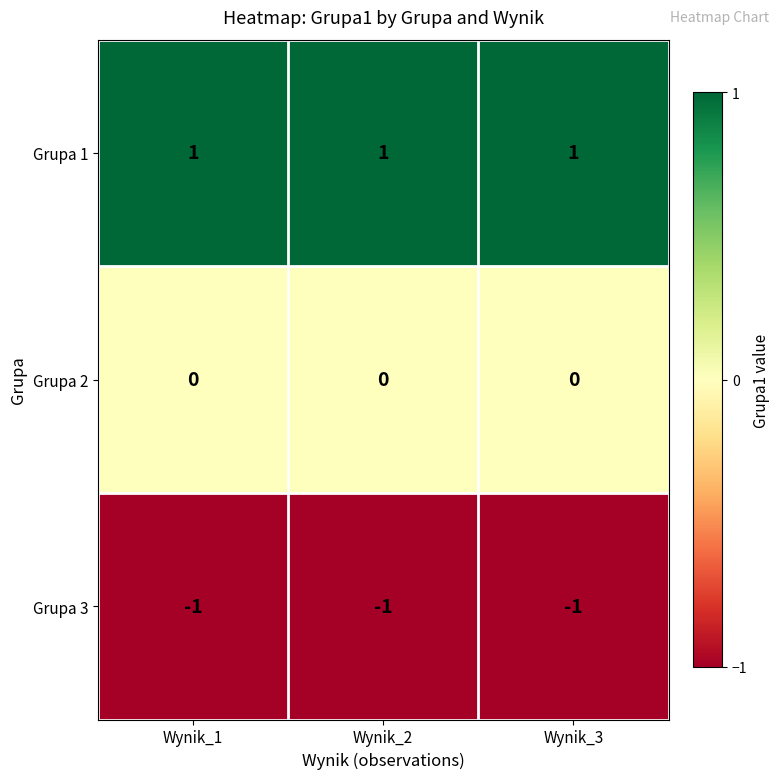

Is it true that Grupa 1 equals 2 at Wynik_3?

False